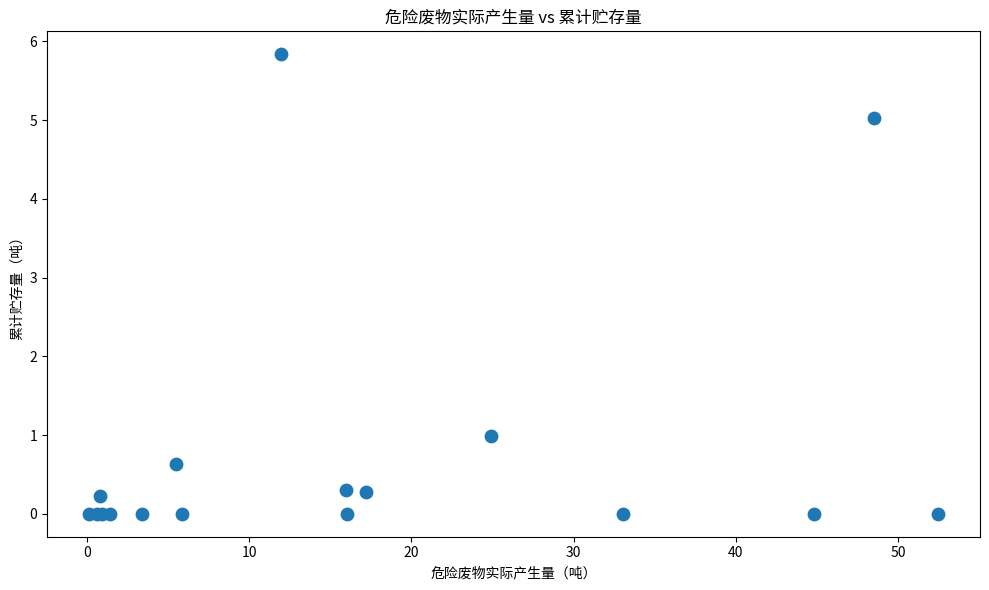

What Y value in the scatter plot is closest to 2?

1.0